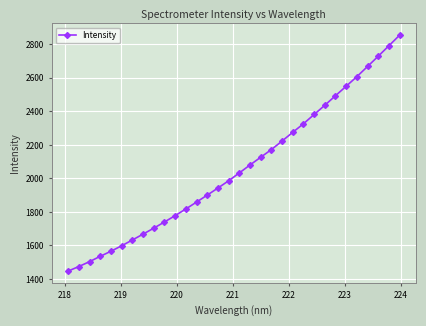

What is the maximum value shown in the chart?

2854.4